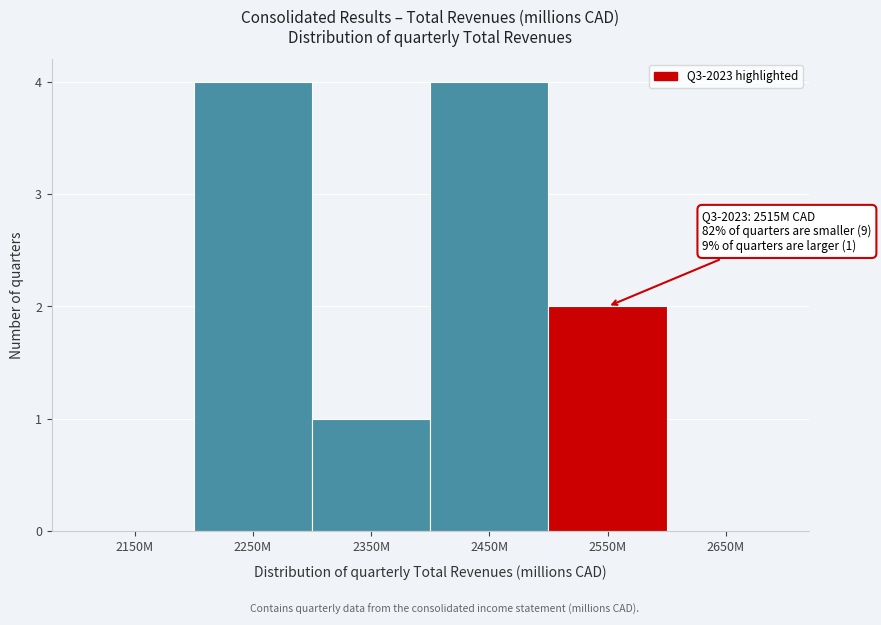

Reading right to left, what are all the values shown in this chart?

2650M=0	2550M=2	2450M=4	2350M=1	2250M=4	2150M=0